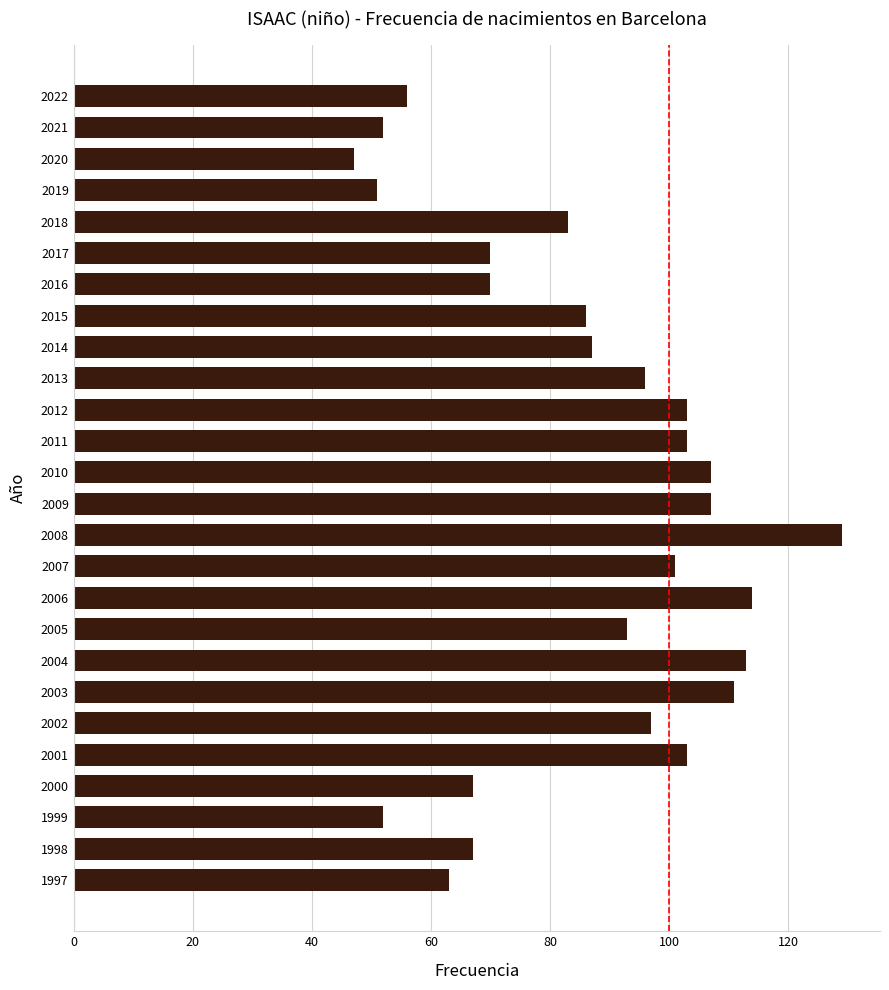

What is the change in value from 2017 to 2012?

+33